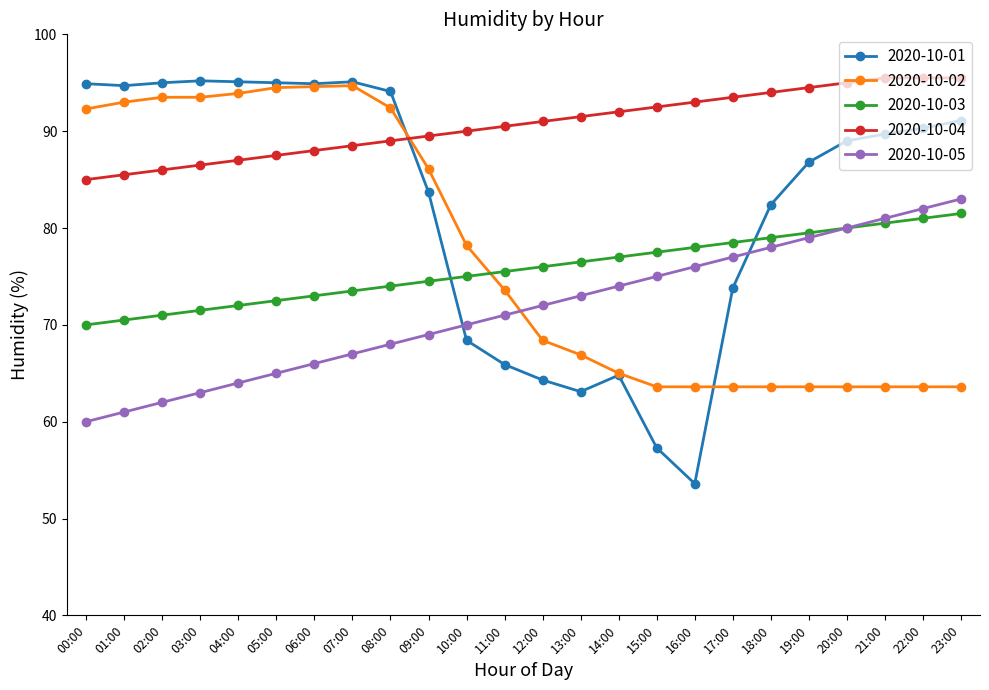

What is the spread (max minus min) of values at 17:00?

29.9